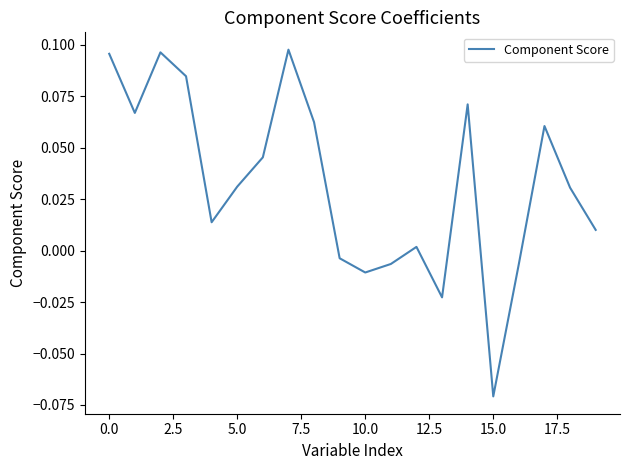

True or false: there are more than 2 points higher than both neighbors.

True